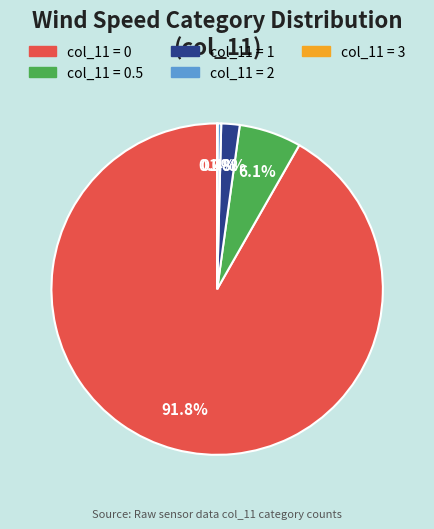

To the nearest percent, what is the difference between the largest and smallest slice percentages?

92%